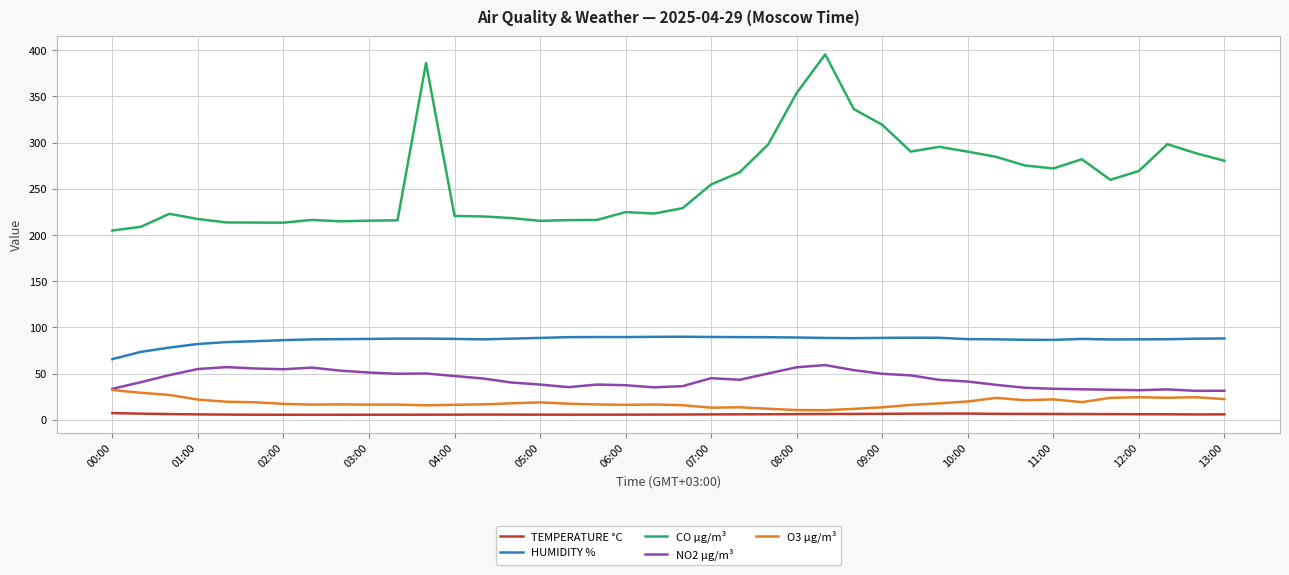

What is the highest value of the CO µg/m³ series?

395.4